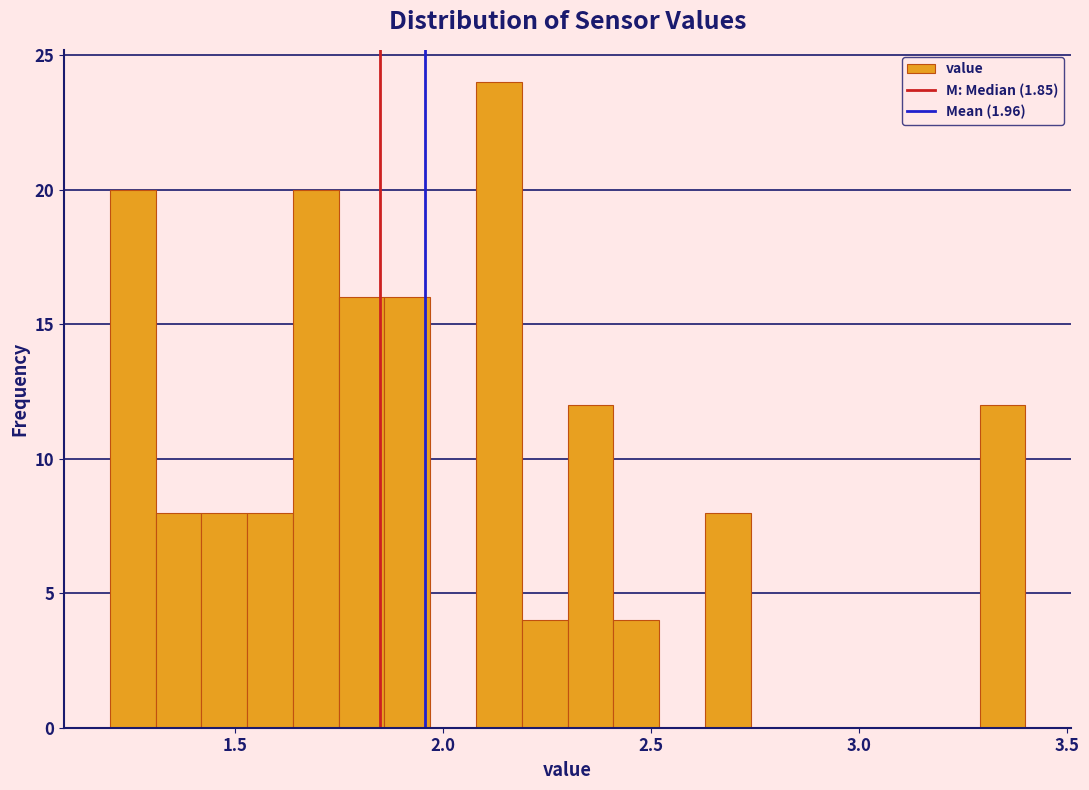

Read against the x-axis, roughly where is the centre of the tallest bar?

2.15